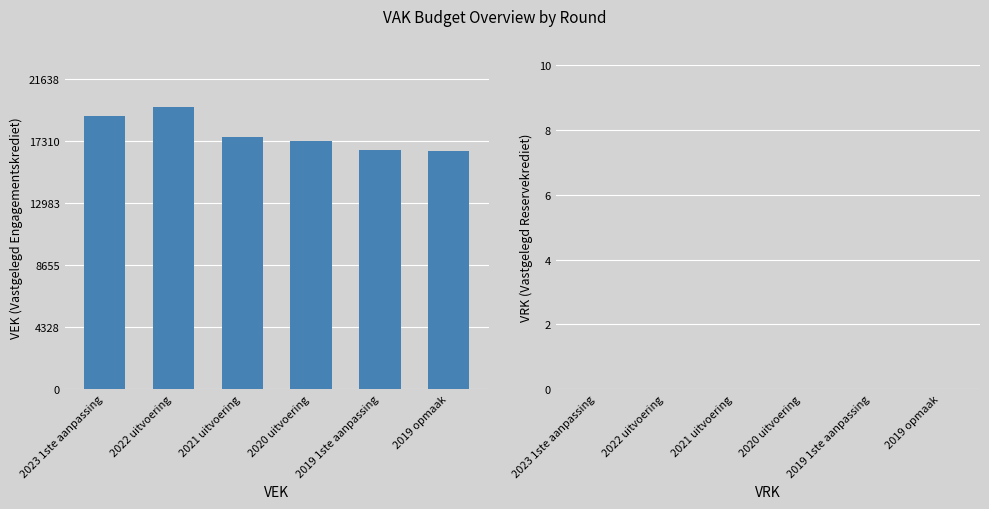

What position from the right is 2021 uitvoering?

4